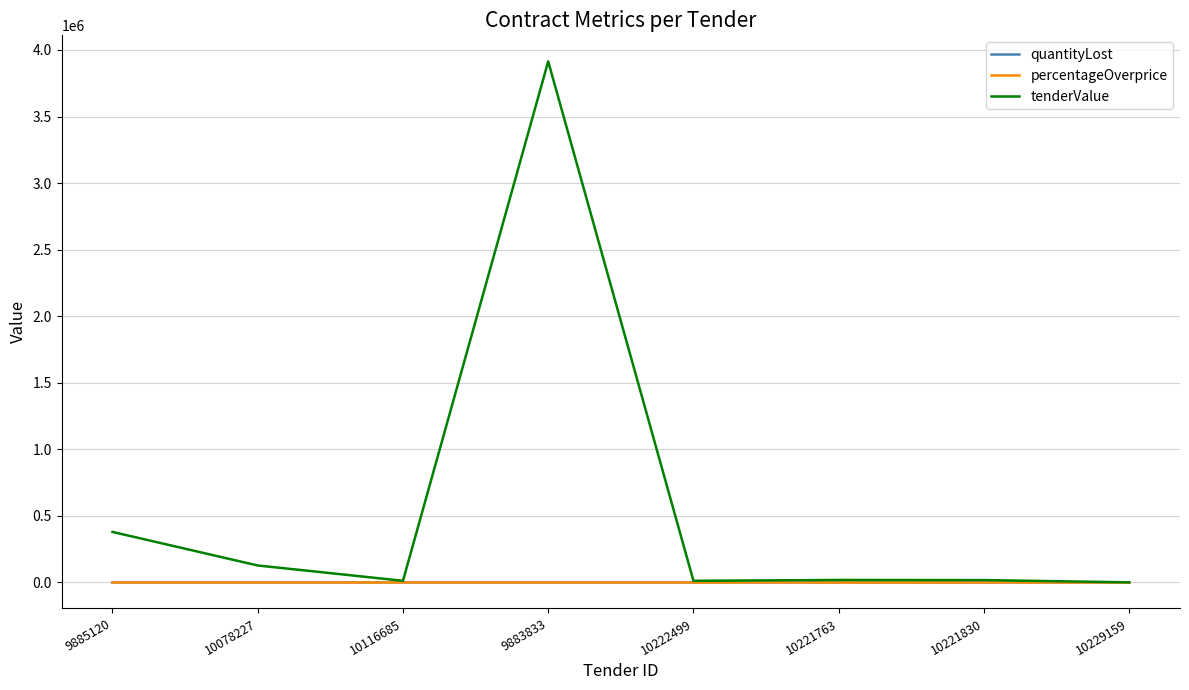

What is the approximate value of quantityLost at 10221830?

0.3